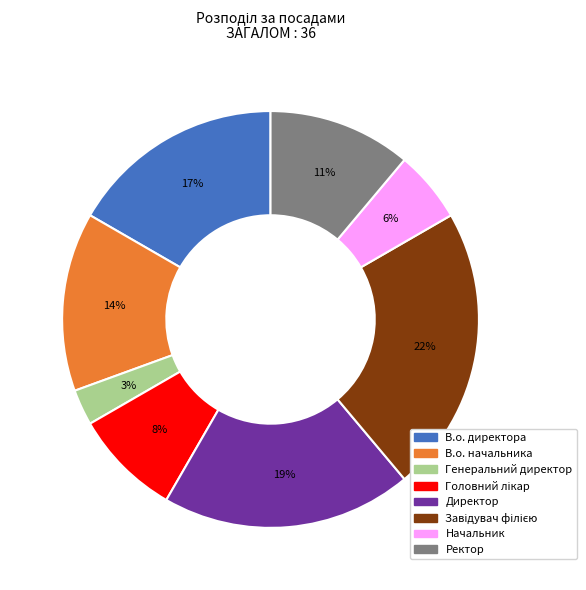

Do Генеральний директор and Начальник together represent more than half of the pie?

No